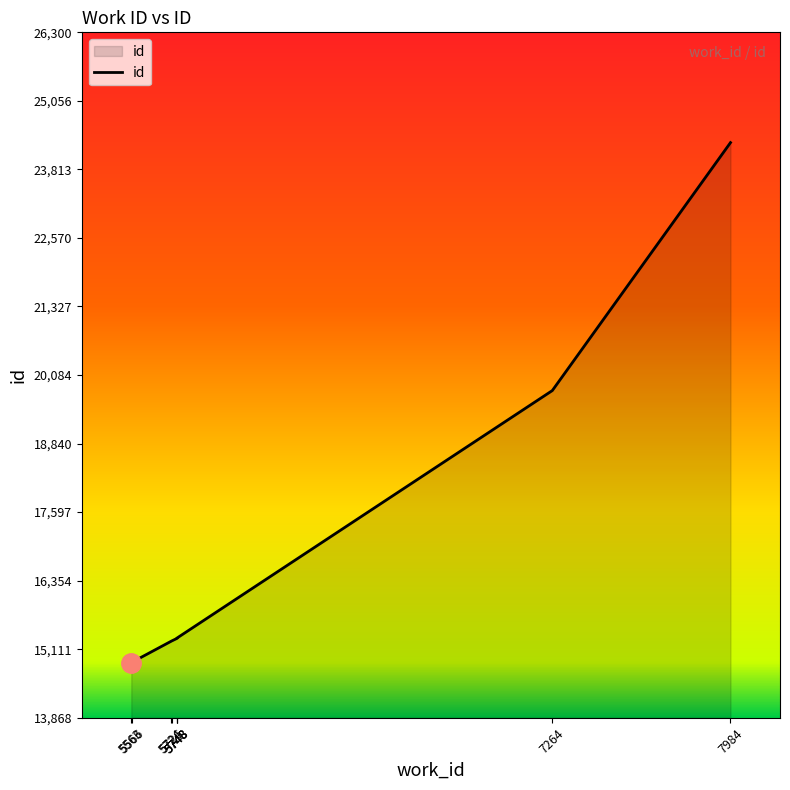

True or false: the data has more than 1 interior local peaks.

False